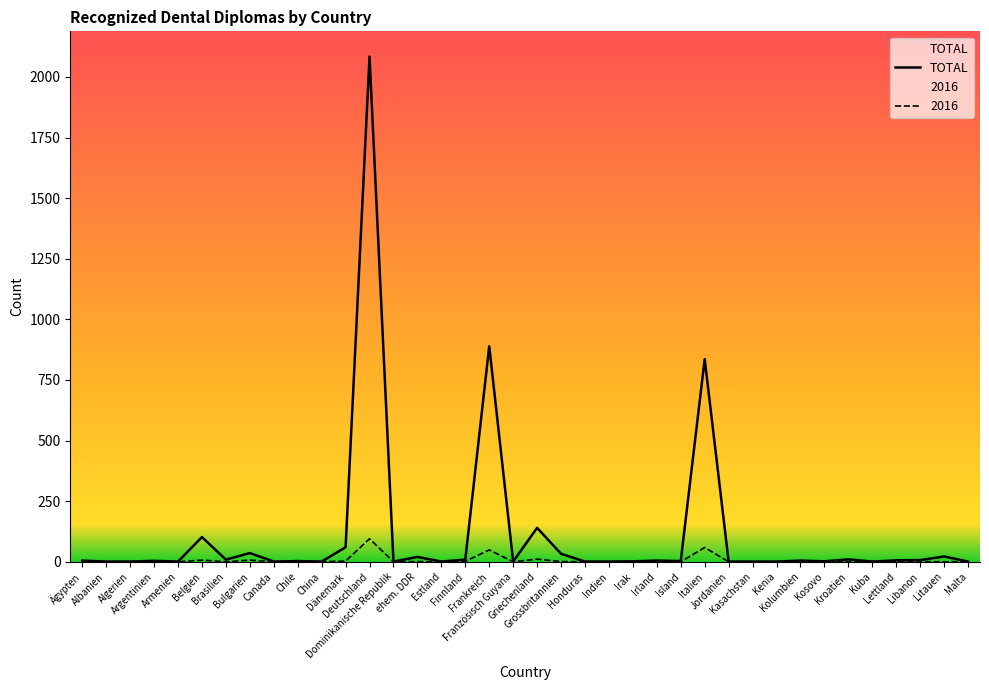

Between Italien and Lettland, which series saw the biggest shift?

TOTAL